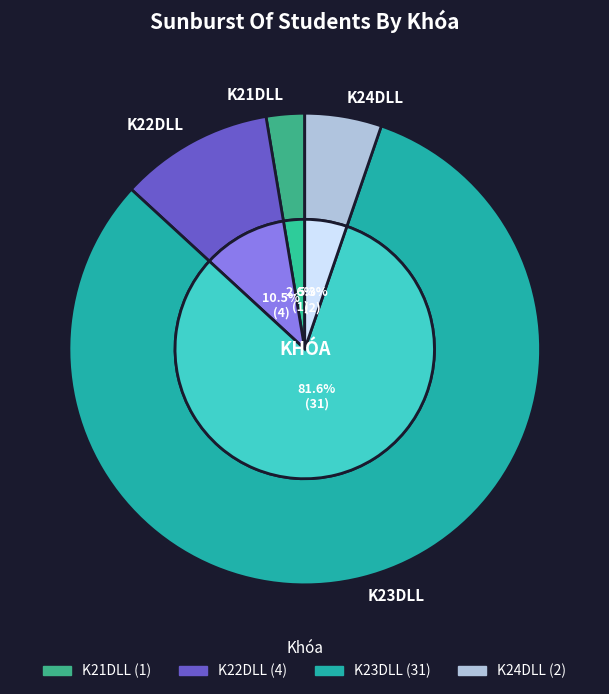

How many slices are in this pie chart?

4